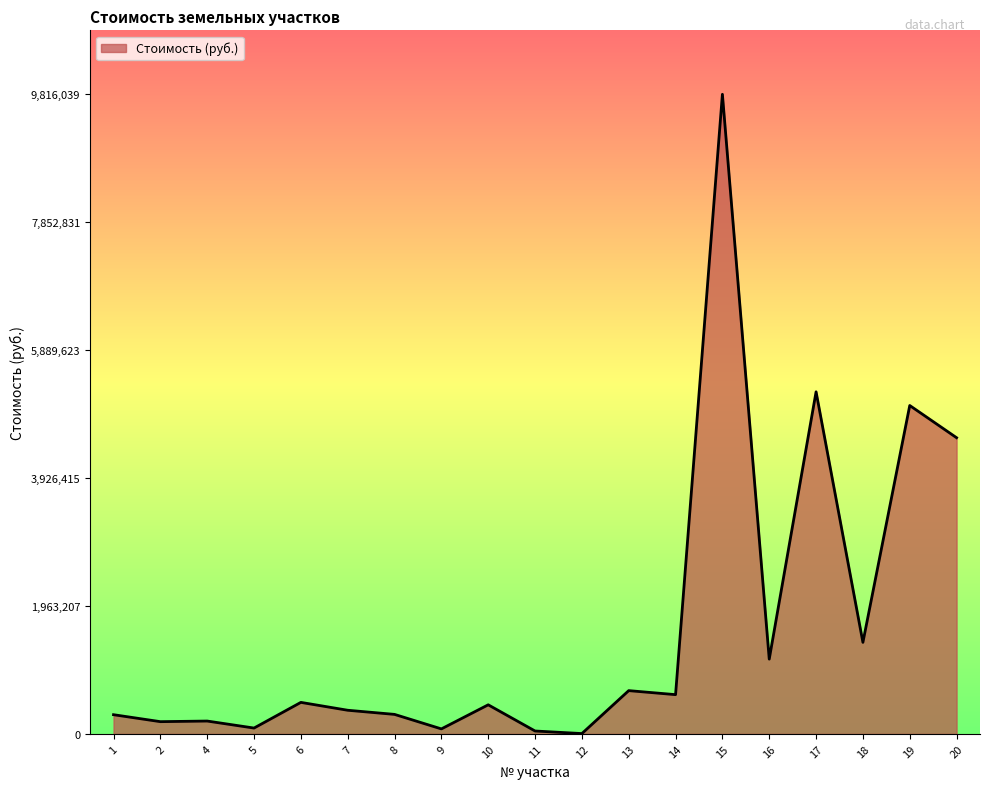

Is it true that the value at 18 is 584430.1?

False